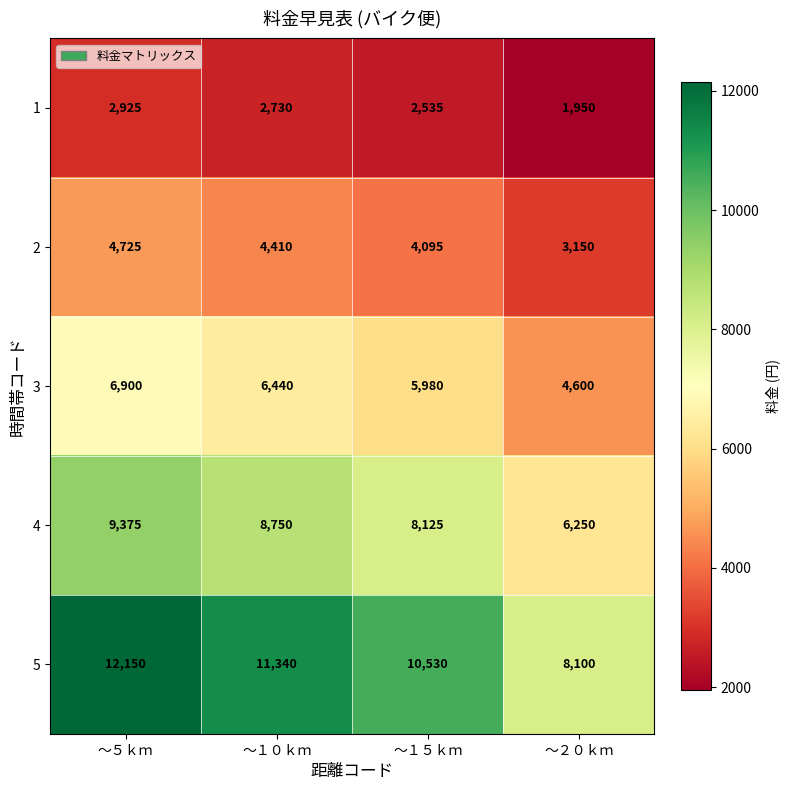

Is it true that 2 equals 7230 at ～１５ｋｍ?

False